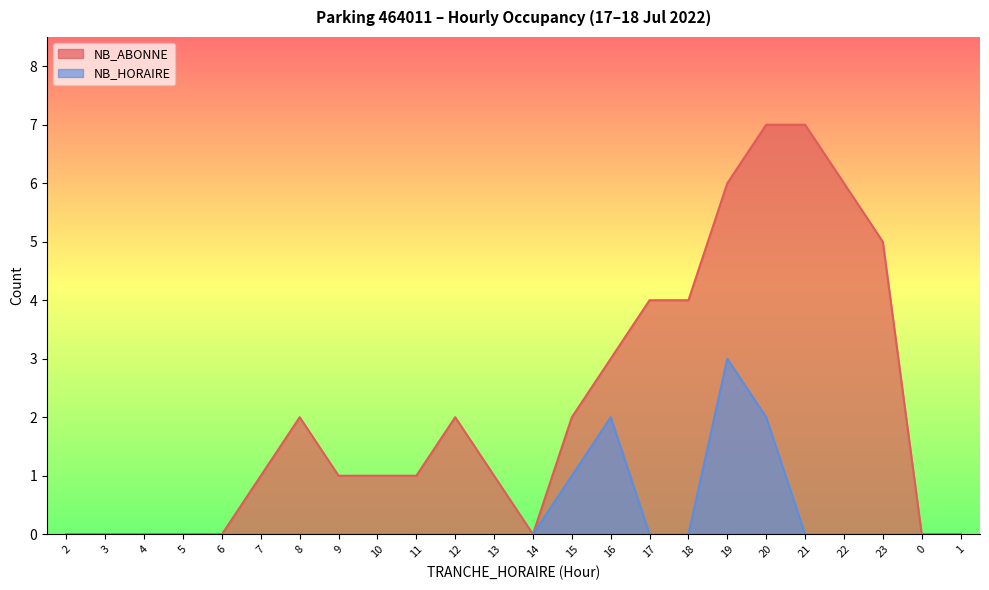

True or false: NB_ABONNE and NB_HORAIRE cross at least once.

False